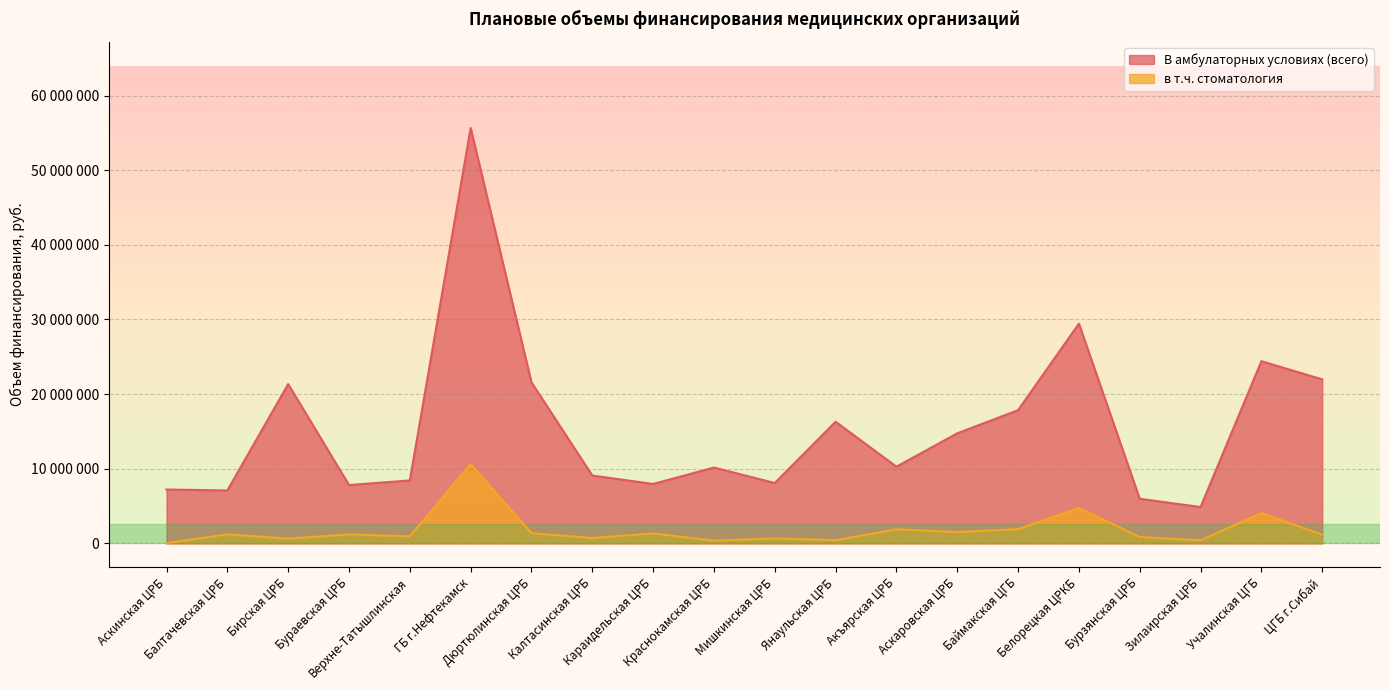

How many data points in в т.ч. стоматология are above 1183907?

9